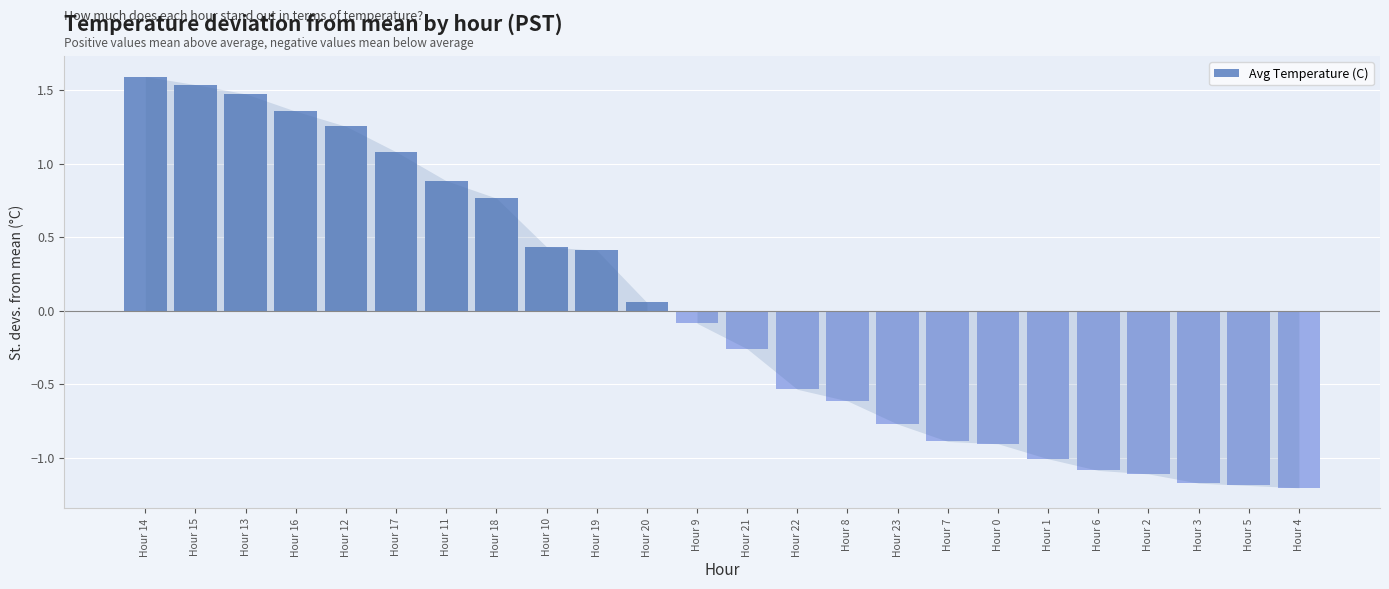

Are the bars grouped side by side (vs. stacked)?

No